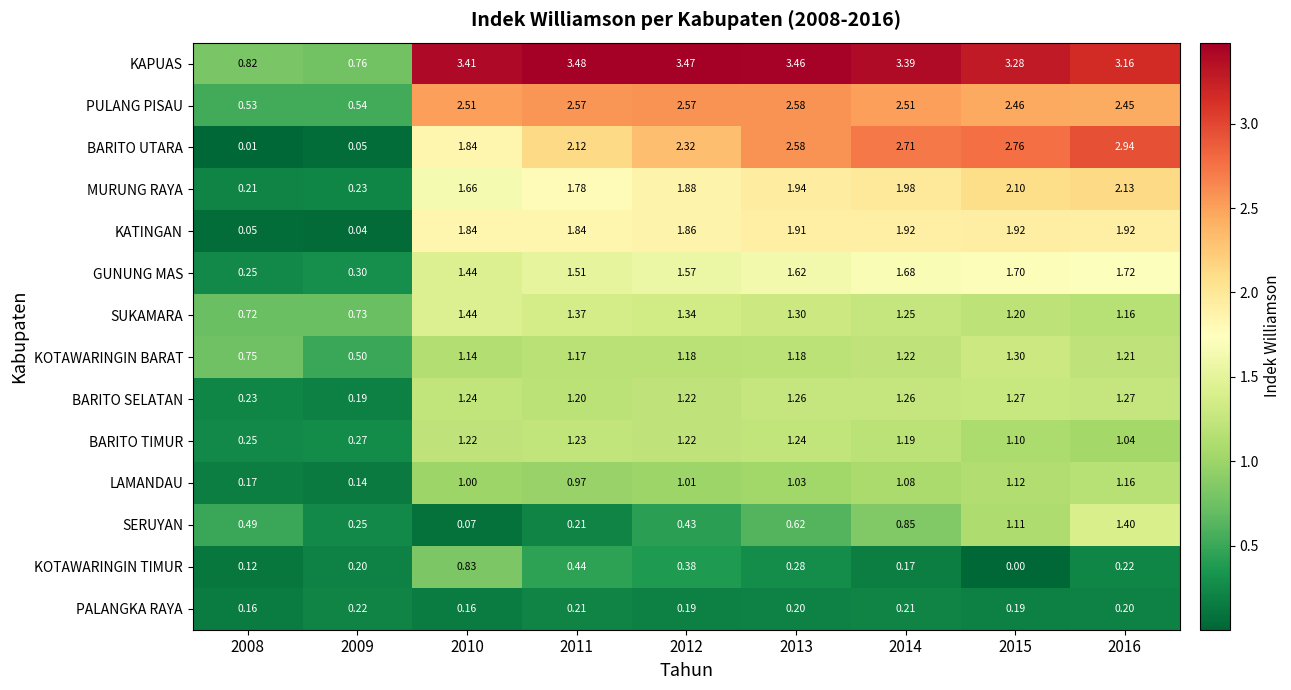

Which series changed the most between 2013 and 2014?

SERUYAN